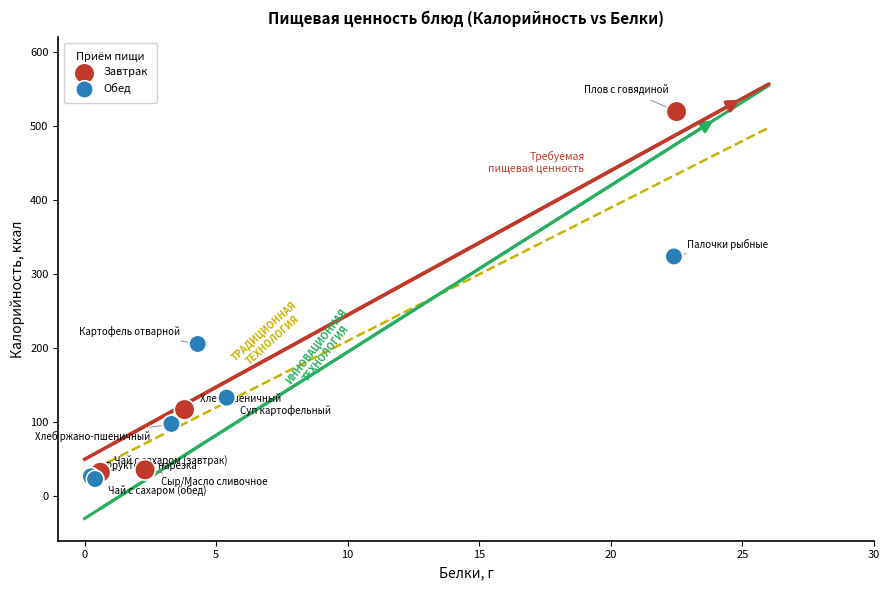

Which series contains the highest Y value?

Завтрак